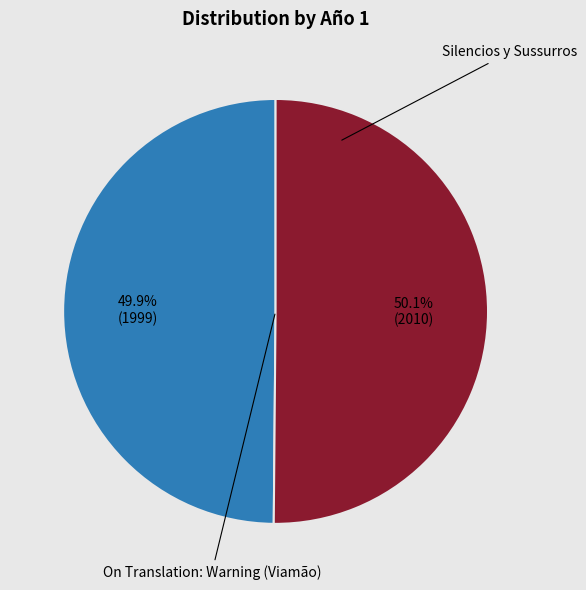

Does any single category account for the majority?

Yes